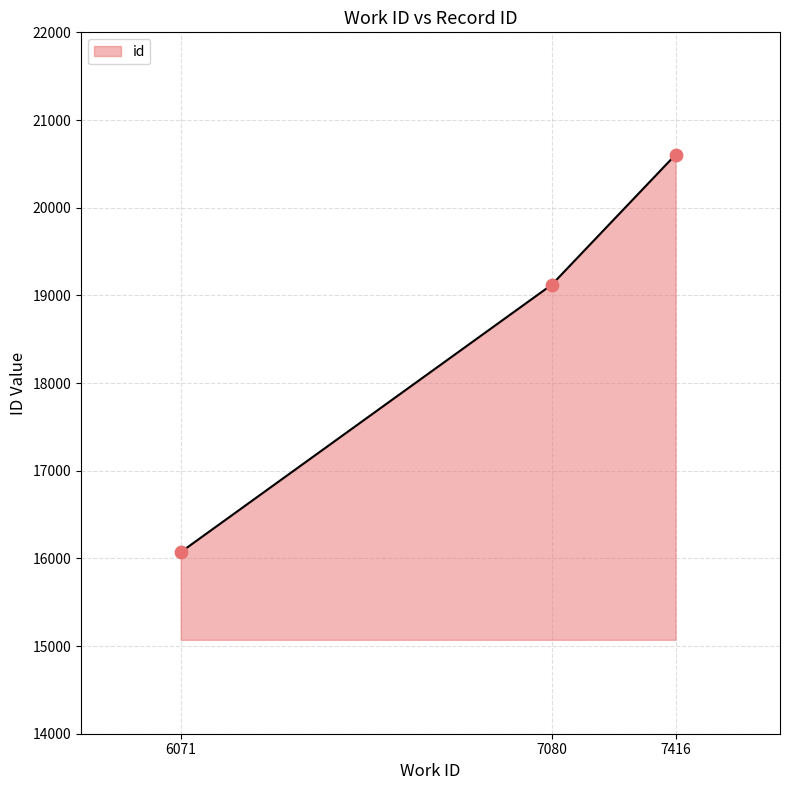

Between 7416 and 6071, which is larger?

7416